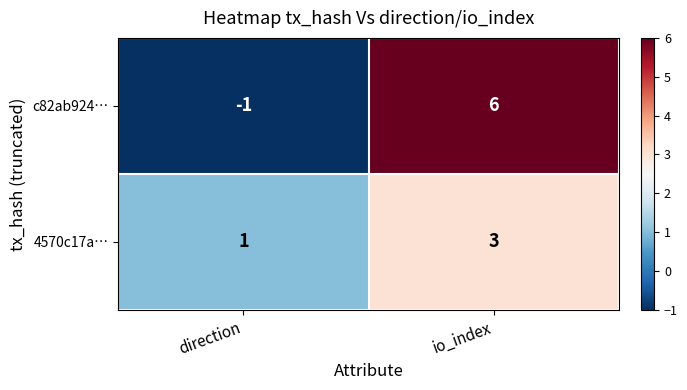

Which label corresponds to the smallest value in the chart?

direction